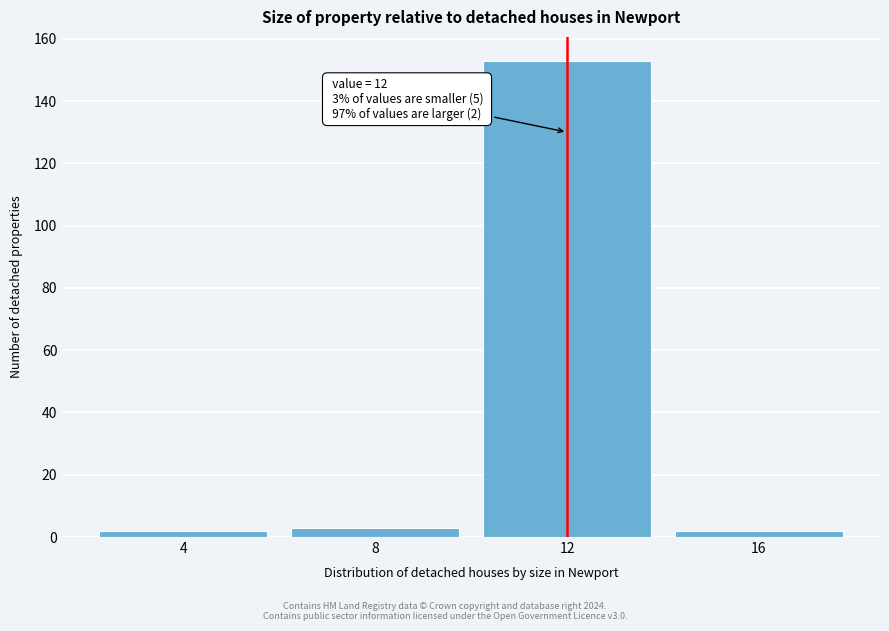

Reading right to left, what are all the values shown in this chart?

16=2	12=153	8=3	4=2